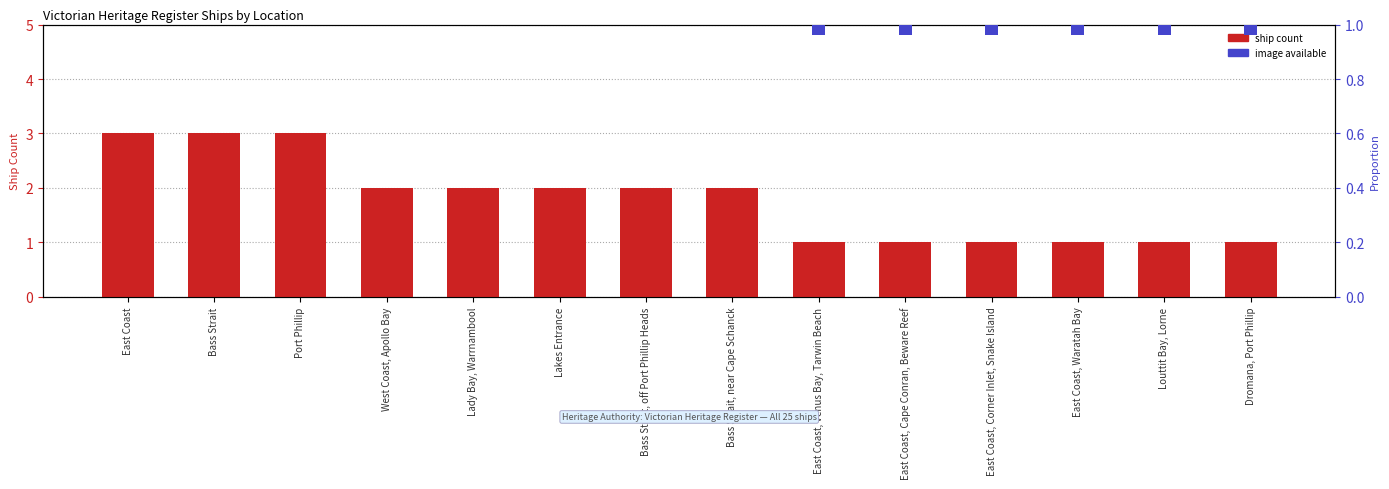

Which series has the widest spread of values?

ship count